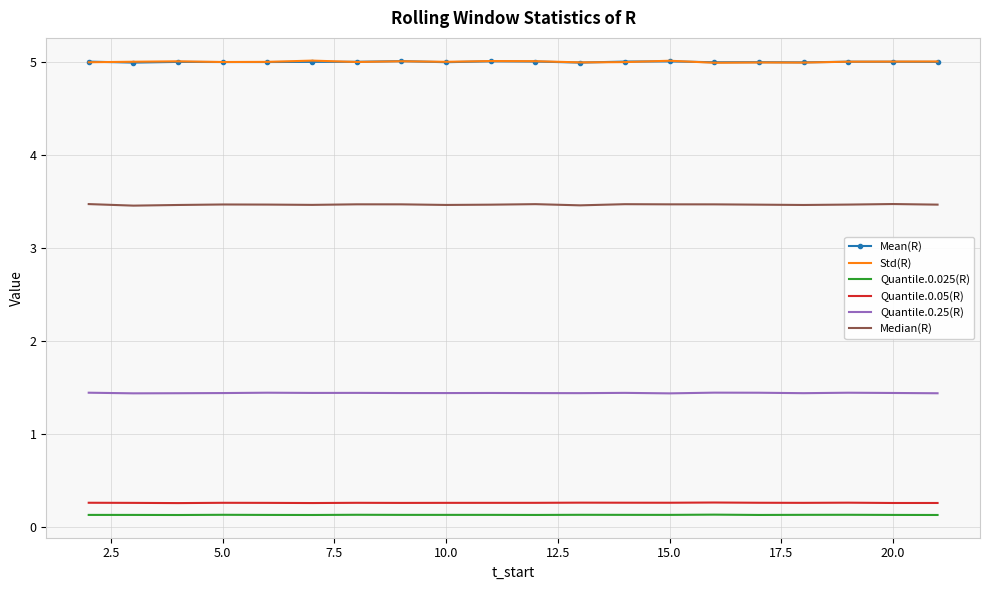

True or false: Quantile.0.05(R) and Mean(R) intersect in this chart.

False